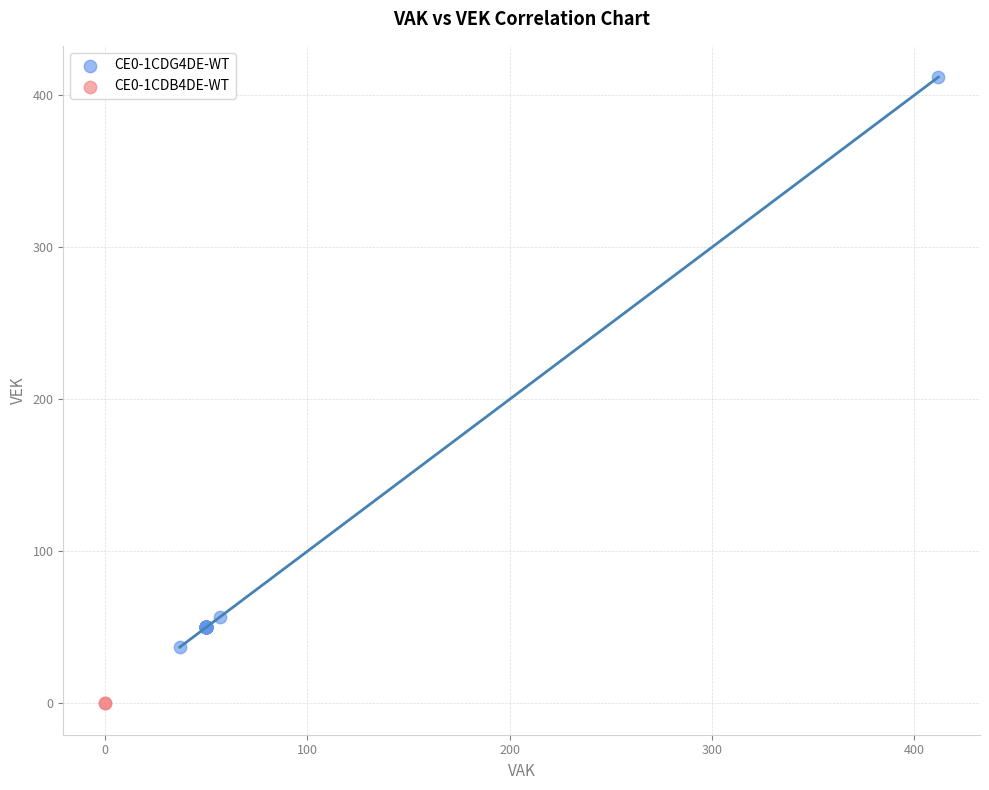

What are all the series names shown in the legend?

CE0-1CDG4DE-WT, CE0-1CDB4DE-WT